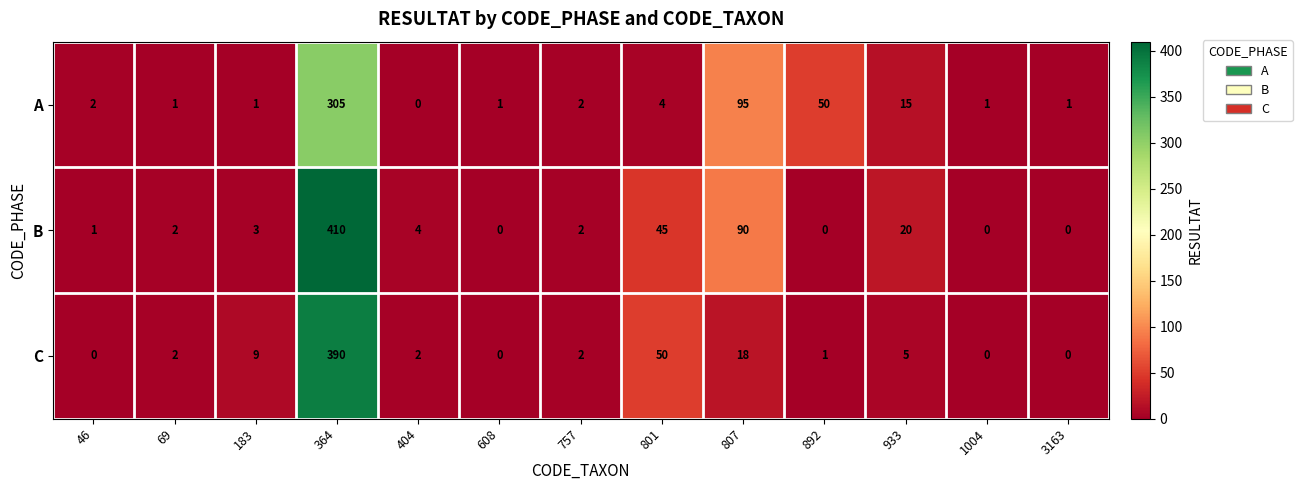

What is the sum of all A values?

478